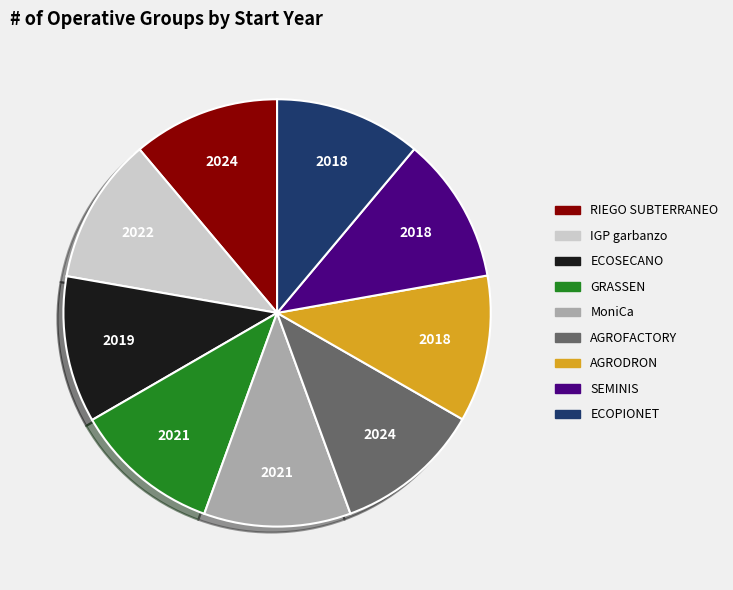

Is there a majority slice in this chart?

No